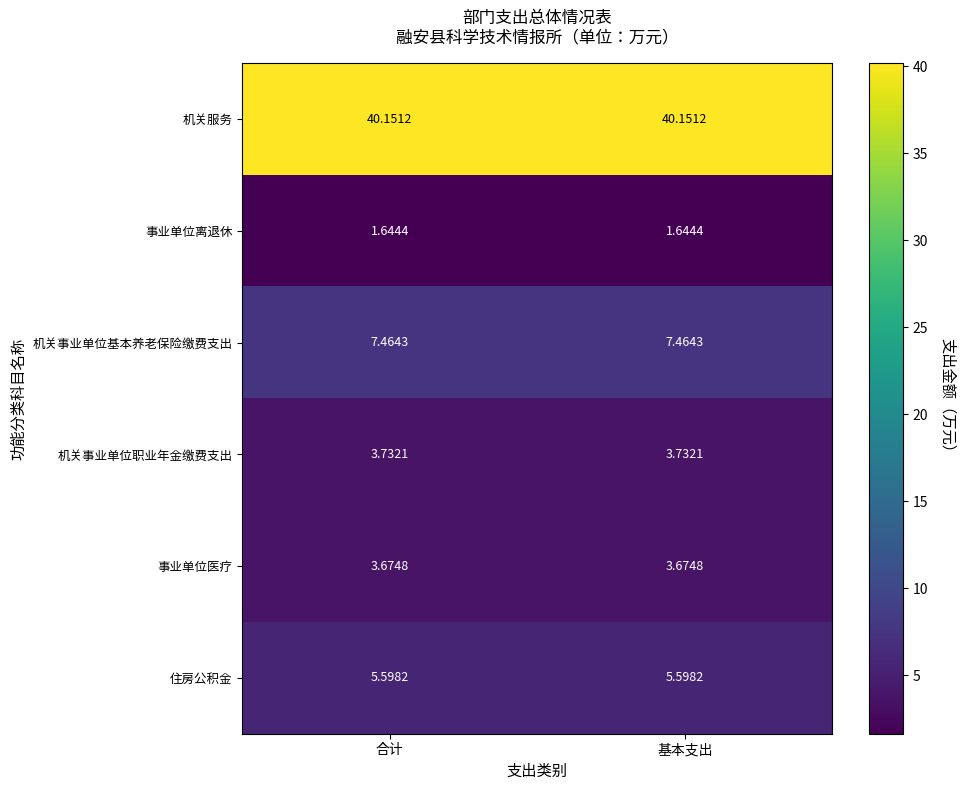

Which series has the largest total across all categories?

机关服务